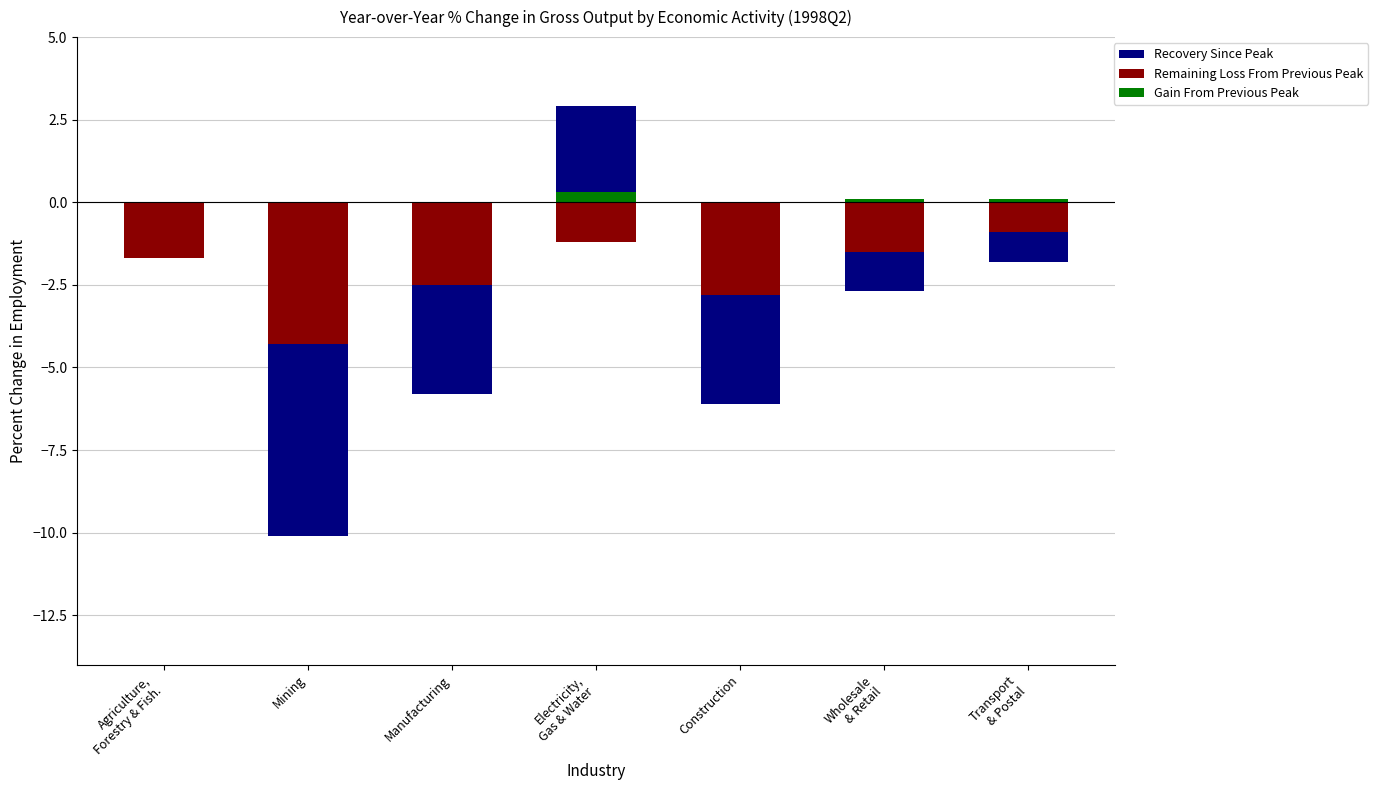

The value of Recovery Since Peak at Wholesale
& Retail is -0.8. True or false?

False